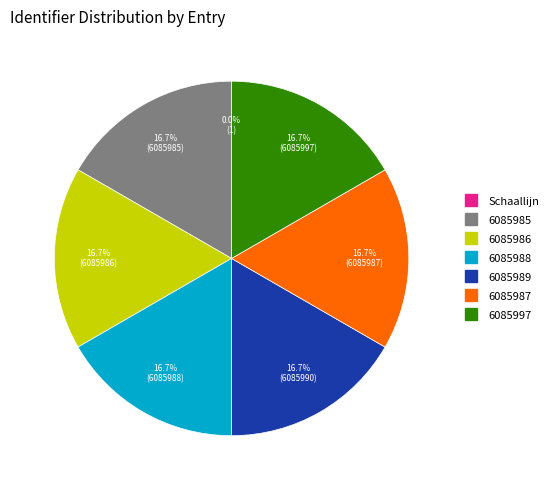

Is there any slice that represents more than half of the pie?

No